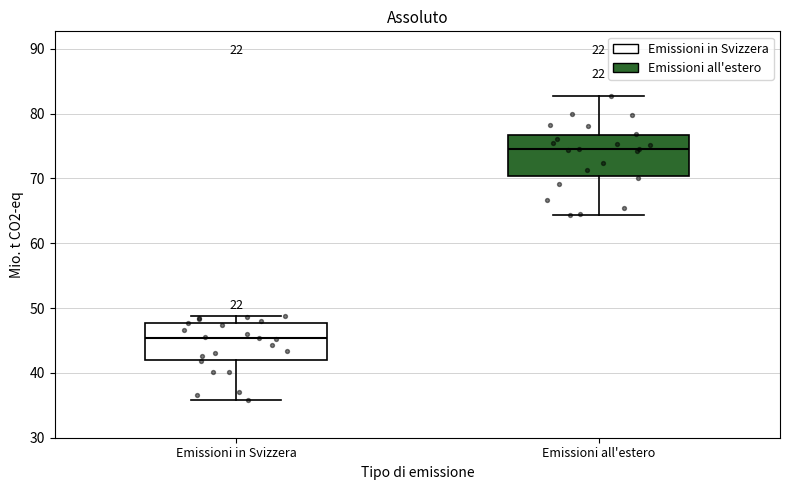

Which box's median line is the lowest?

Emissioni in Svizzera